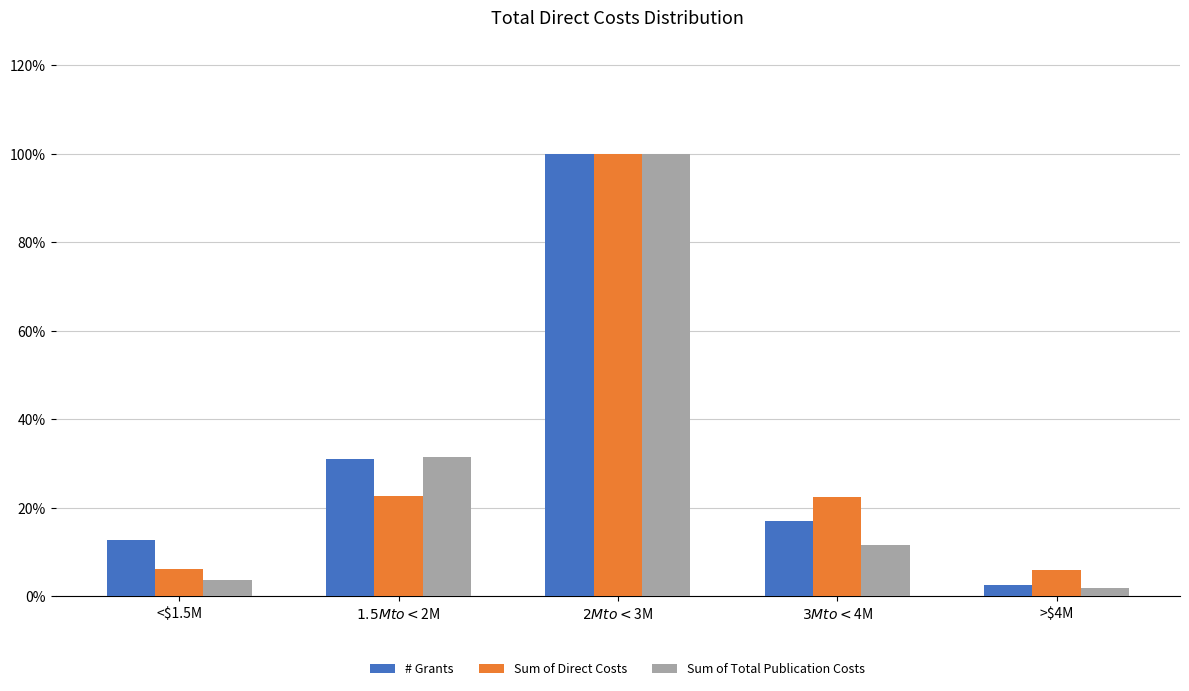

Rank the series by their maximum value, from lowest to highest.

# Grants, Sum of Direct Costs, Sum of Total Publication Costs